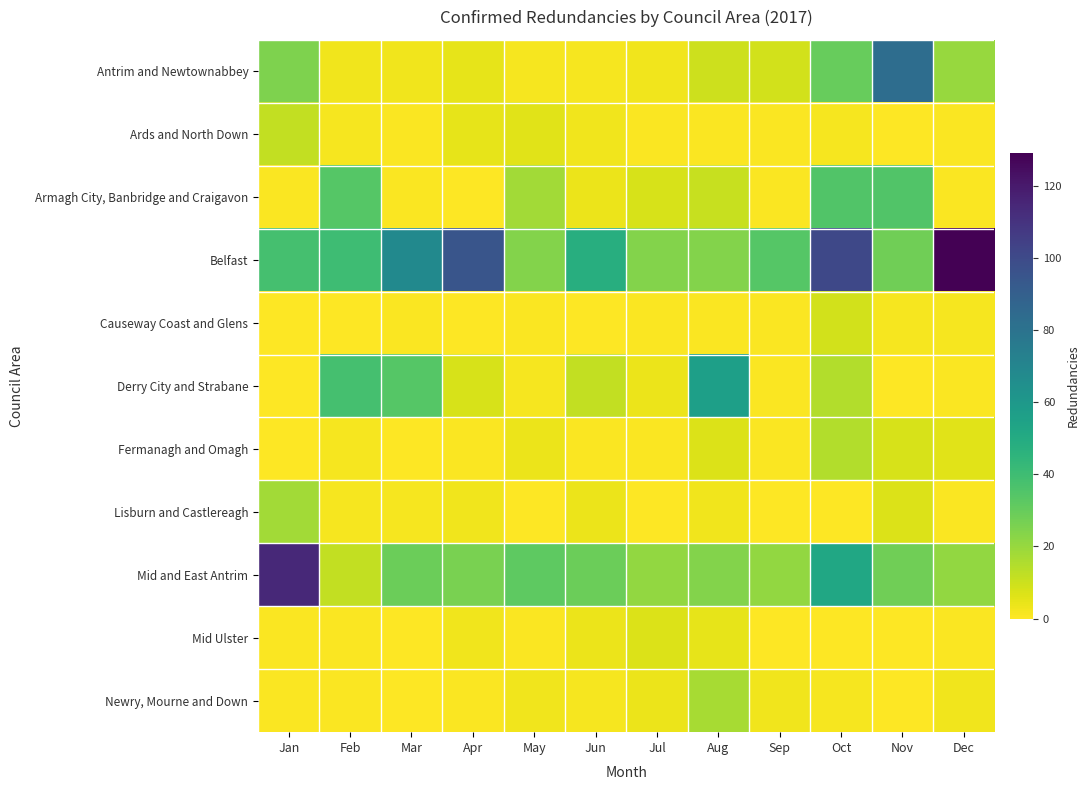

Which label corresponds to the smallest value in the chart?

Nov